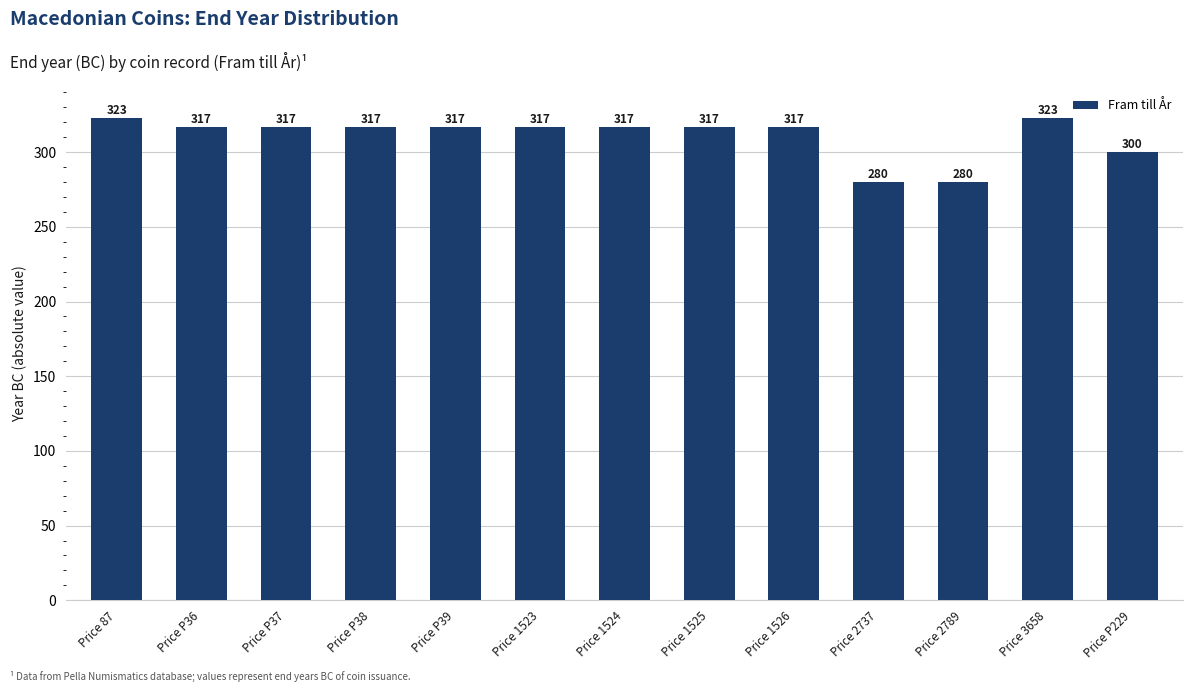

What is the label of the 8th bar from the right?

Price 1523